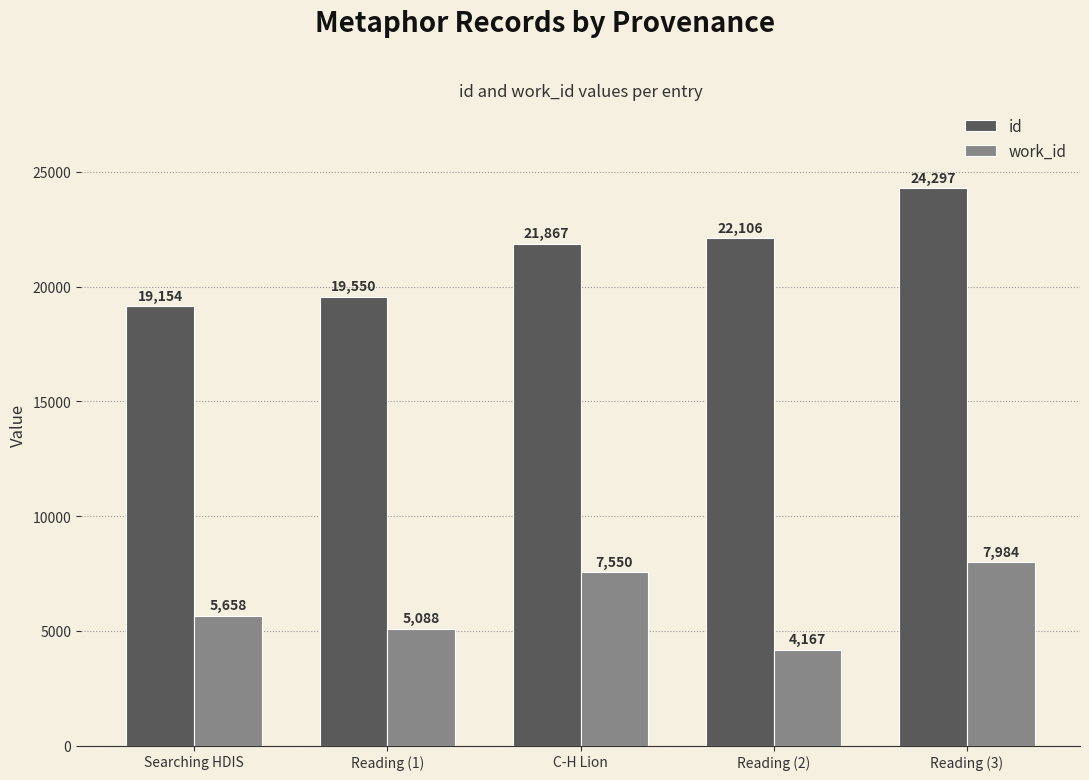

Which label corresponds to the largest value in the chart?

Reading (3)